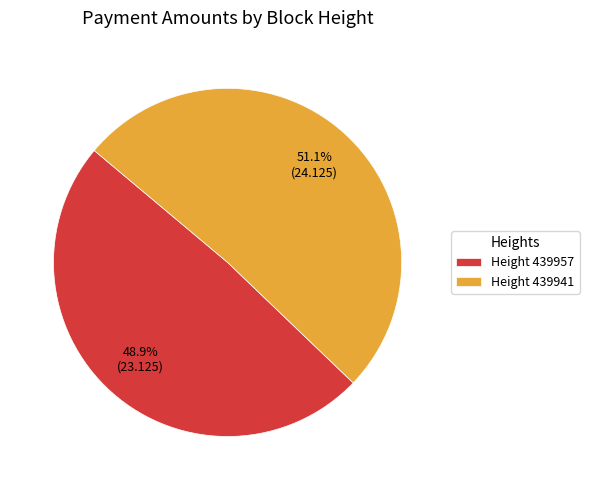

Which category has the smallest portion of the pie?

Height 439957